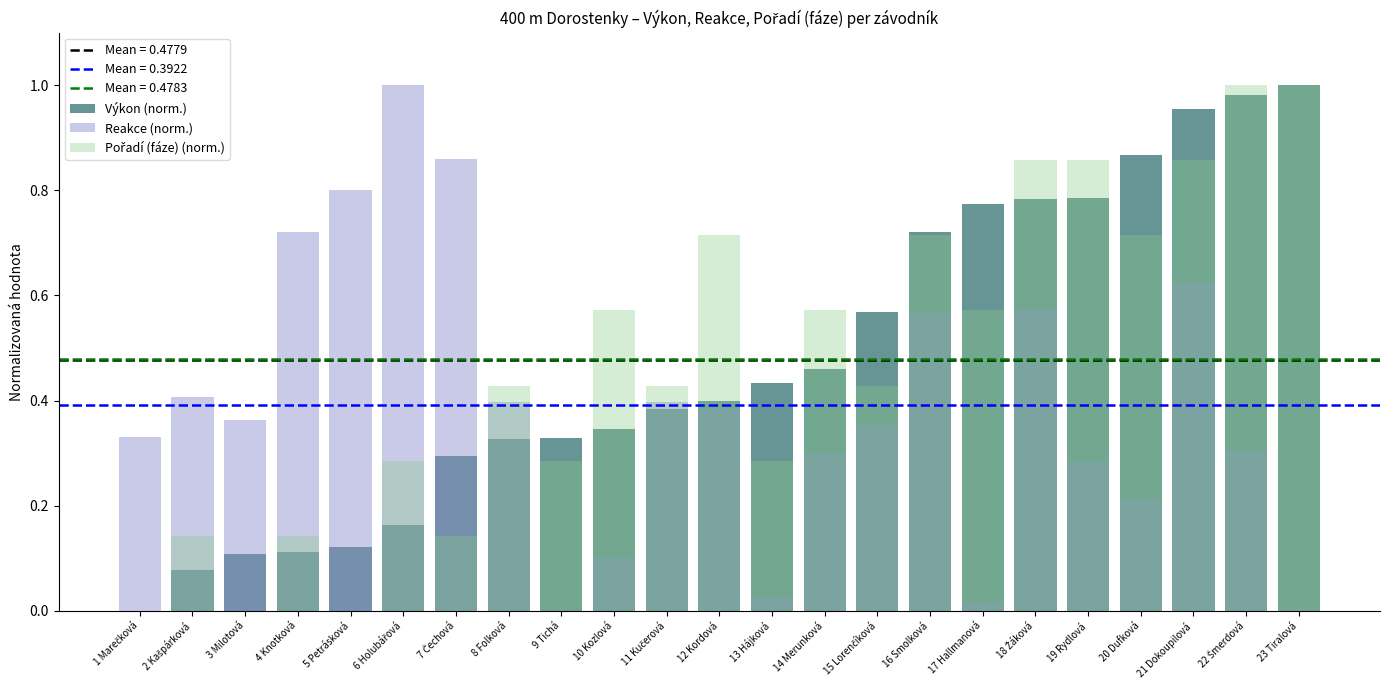

Where is Pořadí (fáze) (norm.) nearest to the value 0?

1 Marečková